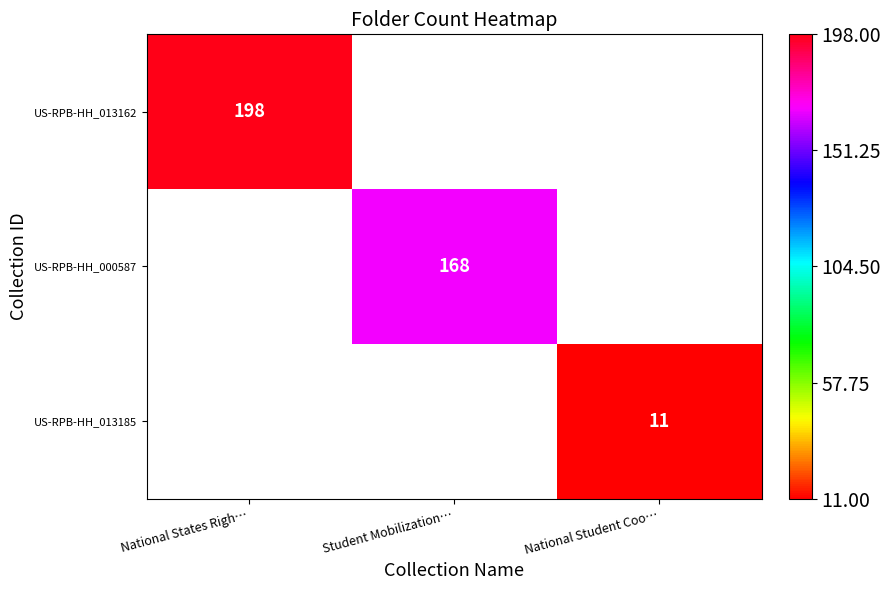

True or false: US-RPB-HH_000587 has a value of 168 at Student Mobilization….

True